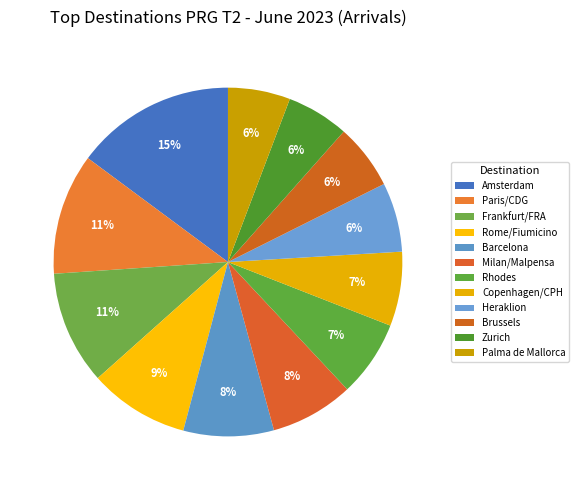

How many slices are in this pie chart?

12